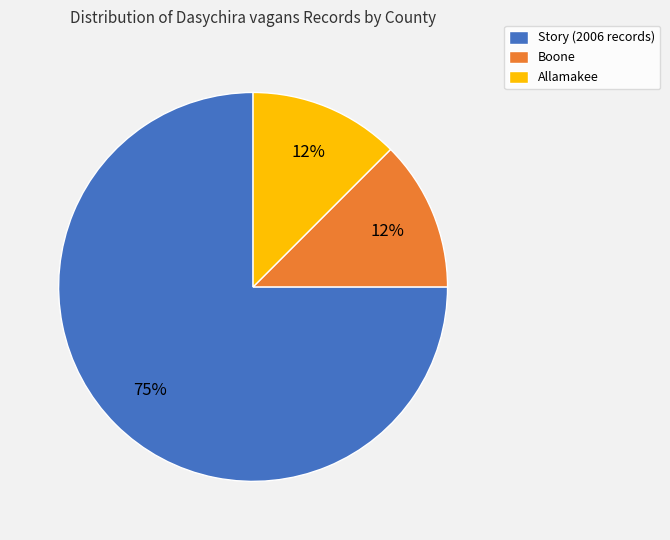

True or false: Story (2006 records) accounts for 81% of the total.

False